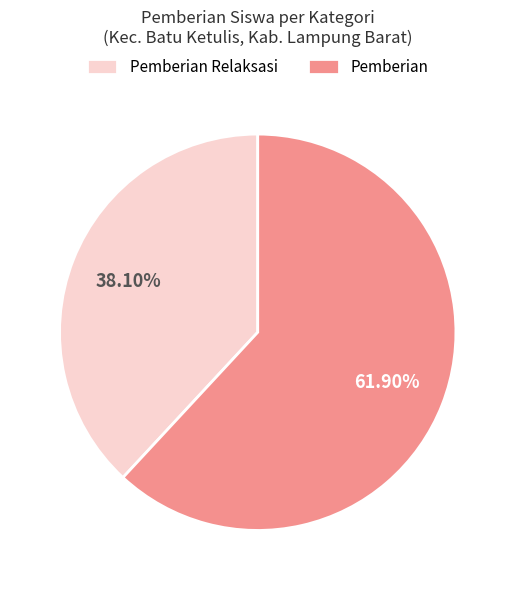

How many segments does this pie chart have?

2